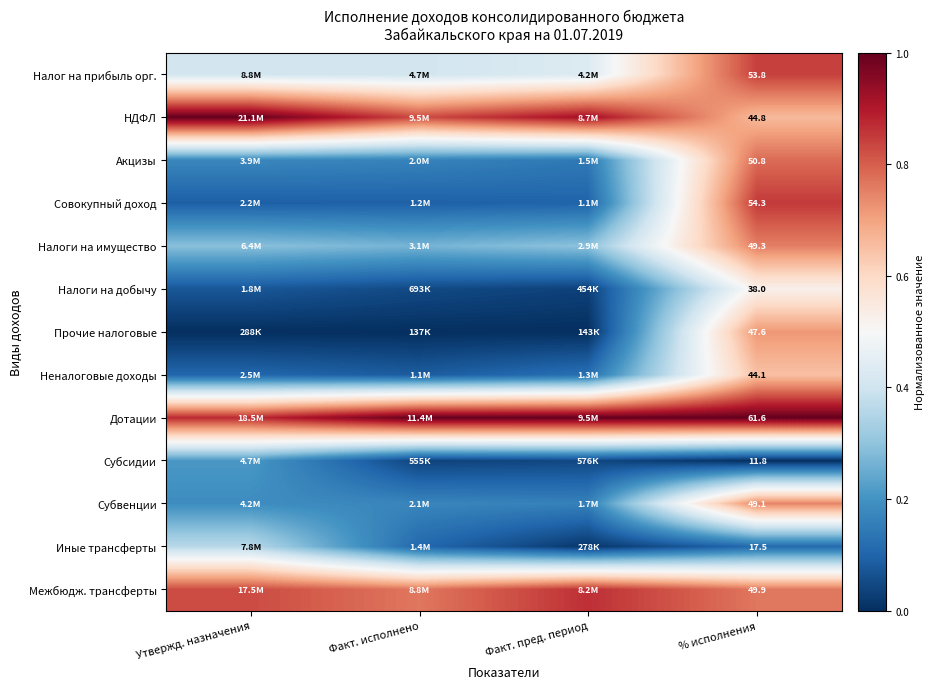

Is the value of Налоги на имущество at % исполнения greater than the value of Прочие налоговые at % исполнения?

Yes